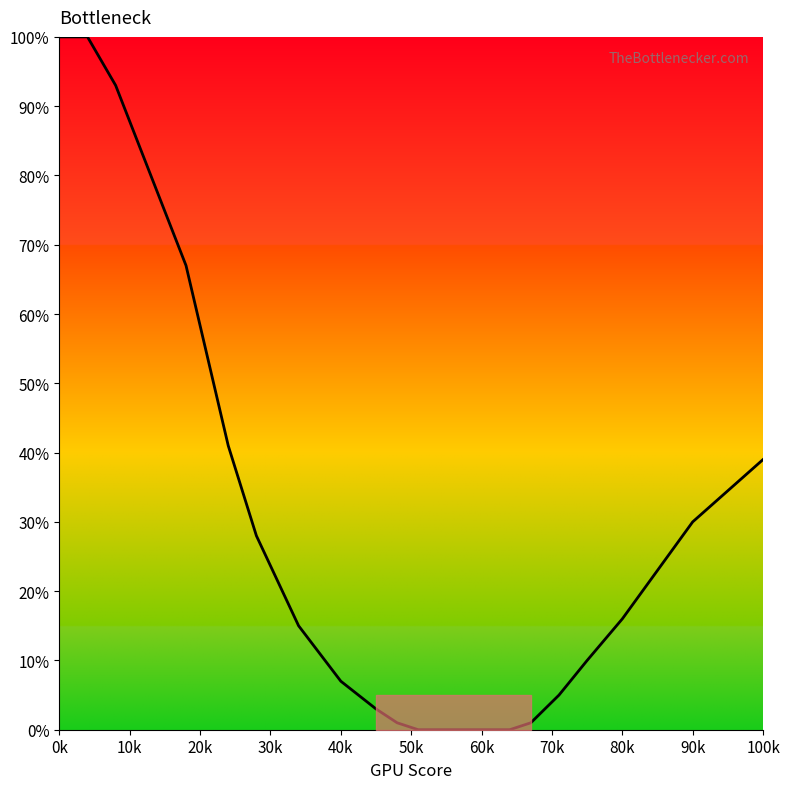

What is the difference between the maximum and minimum values?

100